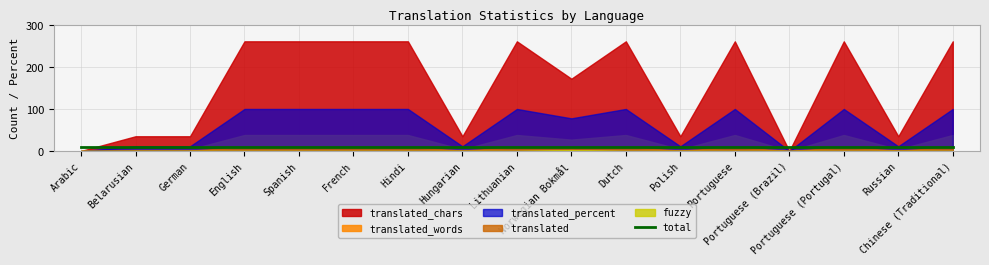

Reading left to right, list all the values displayed in this chart.

translated: Arabic=0.0	Belarusian=1.0	German=1.0	English=9.0	Spanish=9.0	French=9.0	Hindi=9.0	Hungarian=1.0	Lithuanian=9.0	Norwegian Bokmål=7.0	Dutch=9.0	Polish=1.0	Portuguese=9.0	Portuguese (Brazil)=0.0	Portuguese (Portugal)=9.0	Russian=1.0	Chinese (Traditional)=9.0
translated_percent: Arabic=0.0	Belarusian=11.1	German=11.1	English=100.0	Spanish=100.0	French=100.0	Hindi=100.0	Hungarian=11.1	Lithuanian=100.0	Norwegian Bokmål=77.7	Dutch=100.0	Polish=11.1	Portuguese=100.0	Portuguese (Brazil)=0.0	Portuguese (Portugal)=100.0	Russian=11.1	Chinese (Traditional)=100.0
translated_words: Arabic=0.0	Belarusian=4.0	German=4.0	English=38.0	Spanish=38.0	French=38.0	Hindi=38.0	Hungarian=4.0	Lithuanian=38.0	Norwegian Bokmål=27.0	Dutch=38.0	Polish=4.0	Portuguese=38.0	Portuguese (Brazil)=0.0	Portuguese (Portugal)=38.0	Russian=4.0	Chinese (Traditional)=38.0
translated_chars: Arabic=0.0	Belarusian=35.0	German=35.0	English=261.0	Spanish=261.0	French=261.0	Hindi=261.0	Hungarian=35.0	Lithuanian=261.0	Norwegian Bokmål=172.0	Dutch=261.0	Polish=35.0	Portuguese=261.0	Portuguese (Brazil)=0.0	Portuguese (Portugal)=261.0	Russian=35.0	Chinese (Traditional)=261.0
fuzzy: Arabic=0.0	Belarusian=0.0	German=0.0	English=0.0	Spanish=0.0	French=0.0	Hindi=0.0	Hungarian=0.0	Lithuanian=0.0	Norwegian Bokmål=2.0	Dutch=0.0	Polish=0.0	Portuguese=0.0	Portuguese (Brazil)=0.0	Portuguese (Portugal)=0.0	Russian=0.0	Chinese (Traditional)=0.0
total: Arabic=9.0	Belarusian=9.0	German=9.0	English=9.0	Spanish=9.0	French=9.0	Hindi=9.0	Hungarian=9.0	Lithuanian=9.0	Norwegian Bokmål=9.0	Dutch=9.0	Polish=9.0	Portuguese=9.0	Portuguese (Brazil)=9.0	Portuguese (Portugal)=9.0	Russian=9.0	Chinese (Traditional)=9.0